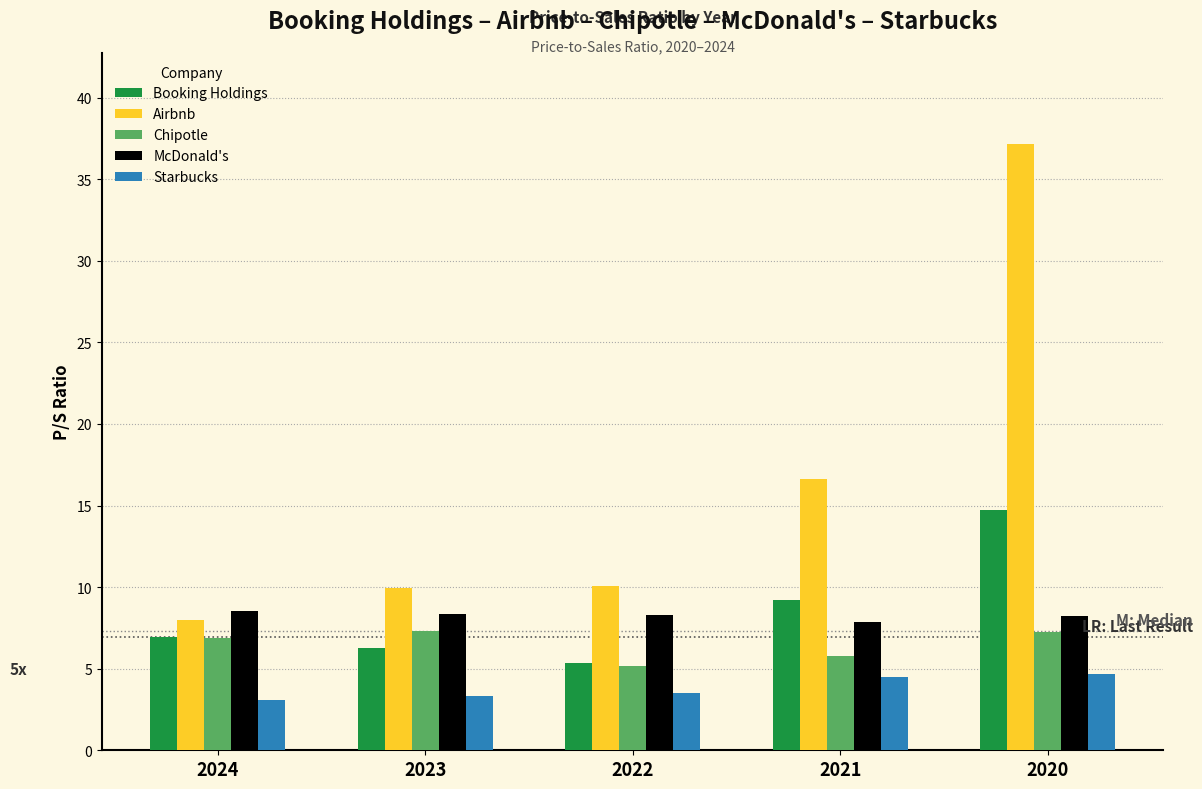

What is the average value of the McDonald's series?

8.3